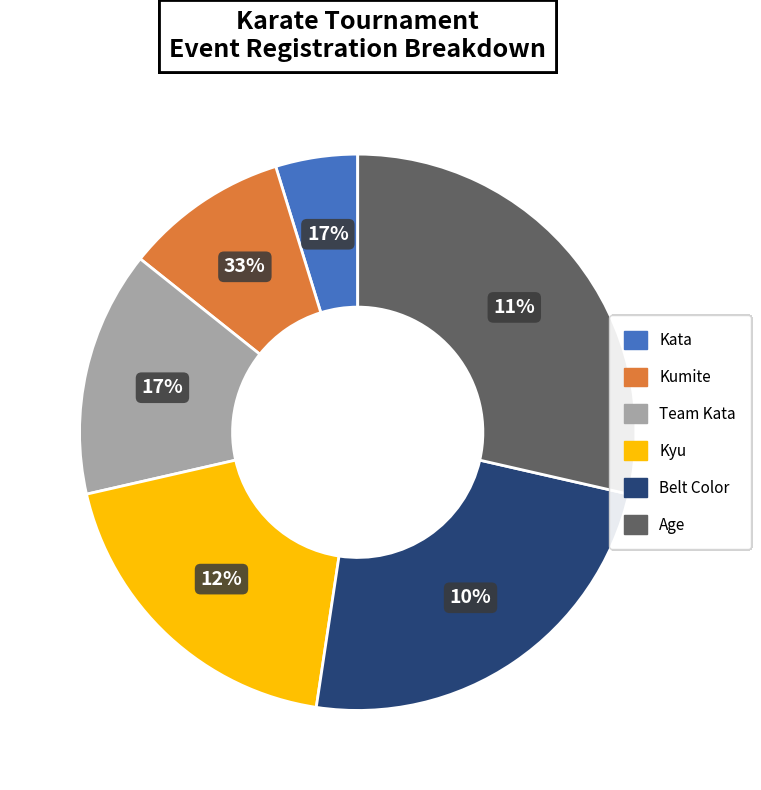

To the nearest percent, what percentage of the pie is Age?

29%